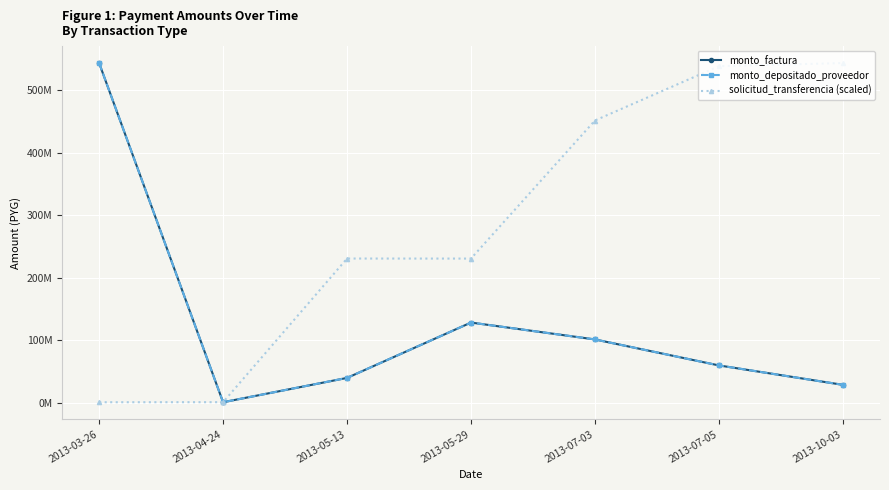

What is the average value of the monto_factura series?

129132614.3